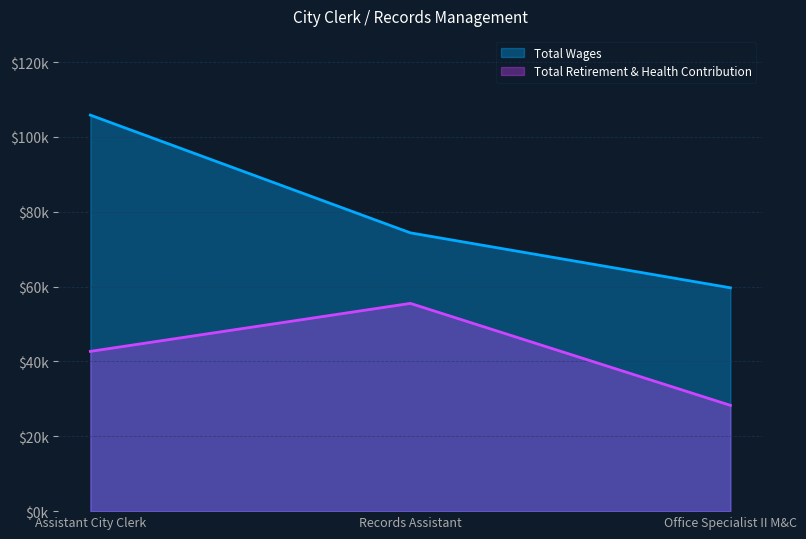

At which category is the sum across all series the highest?

Assistant City Clerk